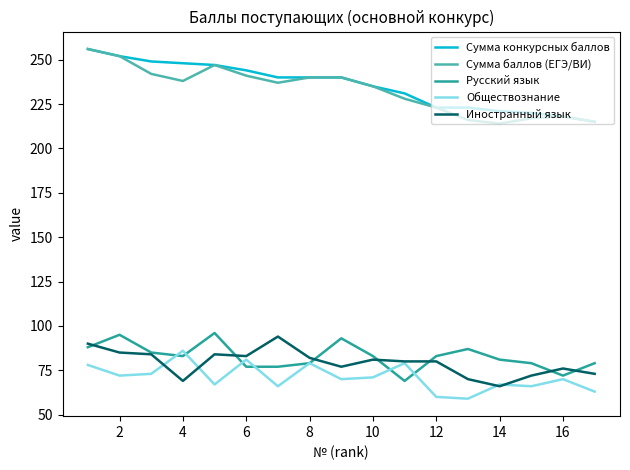

What is the maximum value shown in the chart?

256